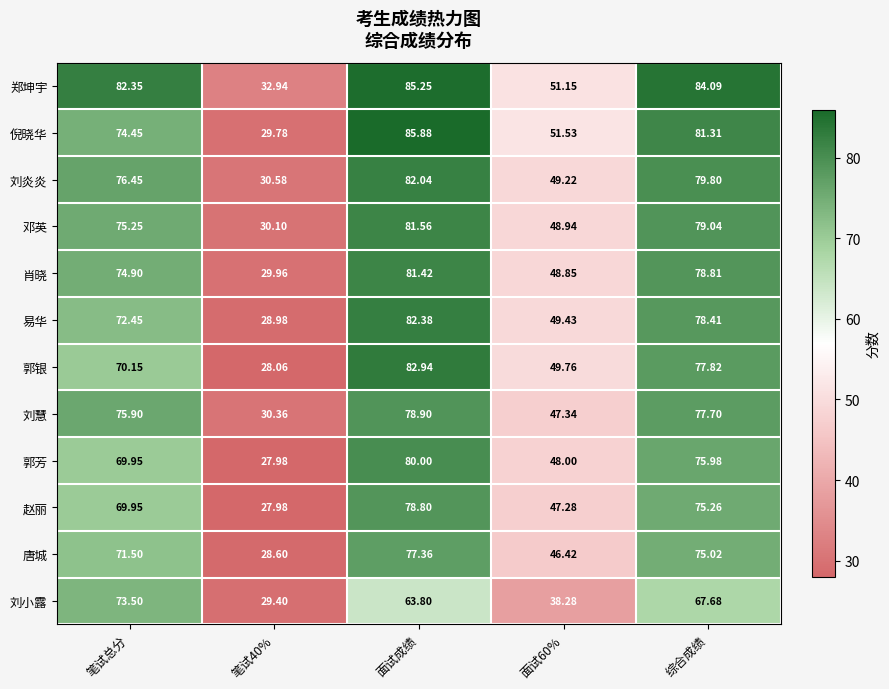

Which series has the largest range (max minus min)?

倪晓华